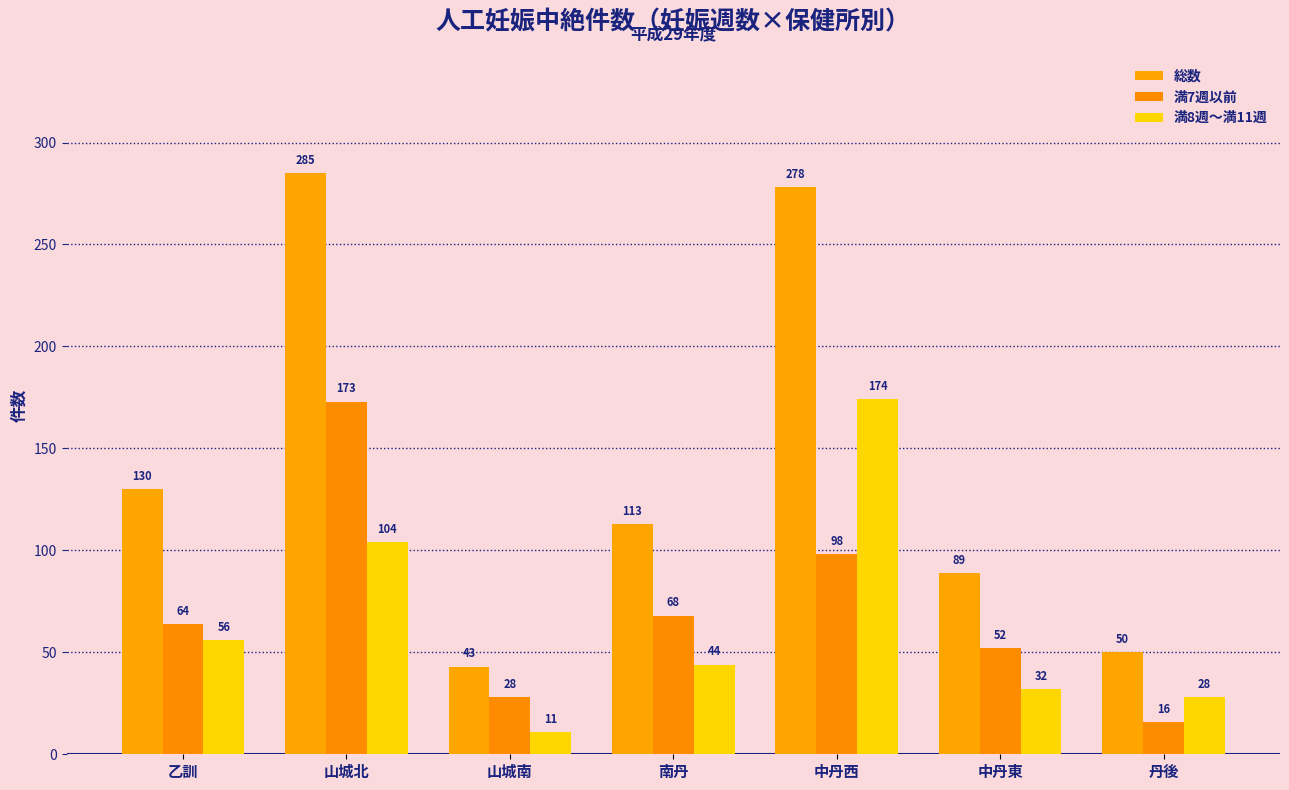

Which series has the largest total across all categories?

総数